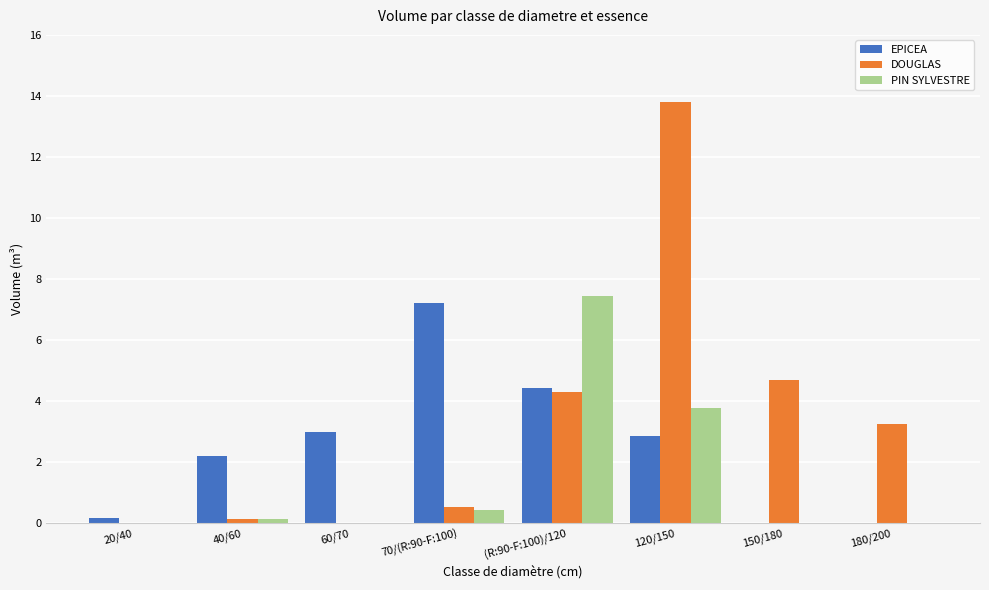

What is the total value across all series at 20/40?

0.2